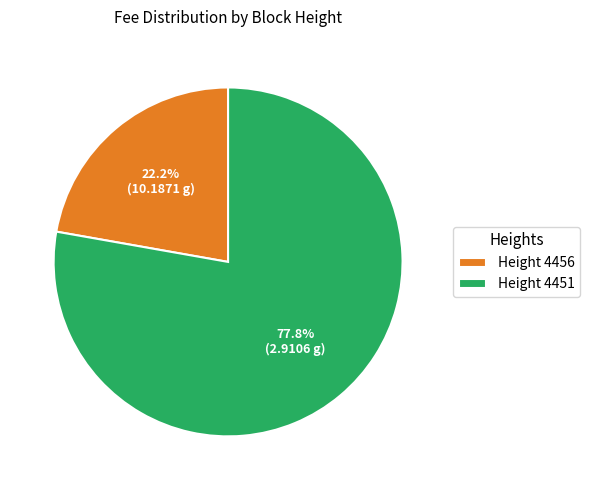

Which category has the smallest portion of the pie?

Height 4456